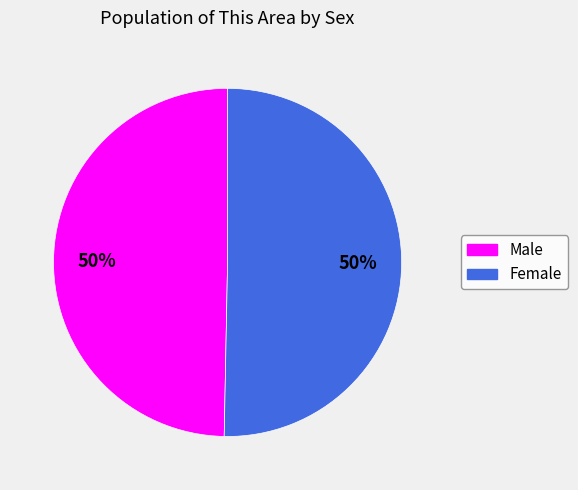

To the nearest percent, what portion does Female represent?

50%